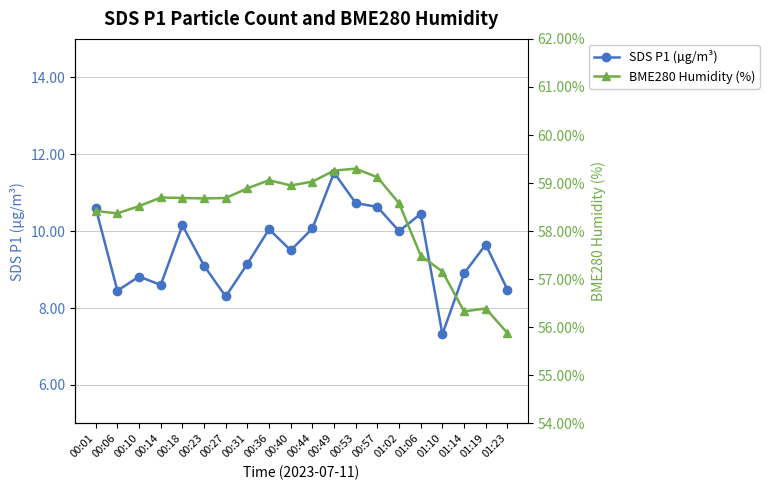

Reading left to right, what are all the values shown in this chart?

SDS P1 (µg/m³): 10.6	8.4	8.8	8.6	10.2	9.1	8.3	9.2	10.1	9.5	10.1	11.5	10.7	10.6	10.0	10.4	7.3	8.9	9.7	8.5
BME280 Humidity (%): 58.4	58.4	58.5	58.7	58.7	58.7	58.7	58.9	59.1	59.0	59.0	59.3	59.3	59.1	58.6	57.5	57.2	56.3	56.4	55.9